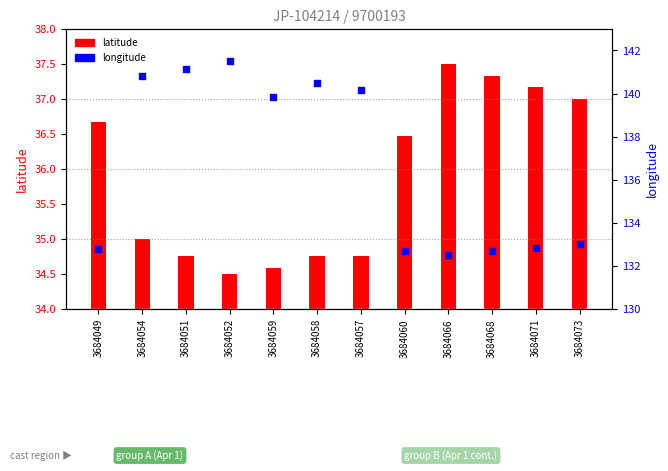

Which series contains the highest Y value?

longitude